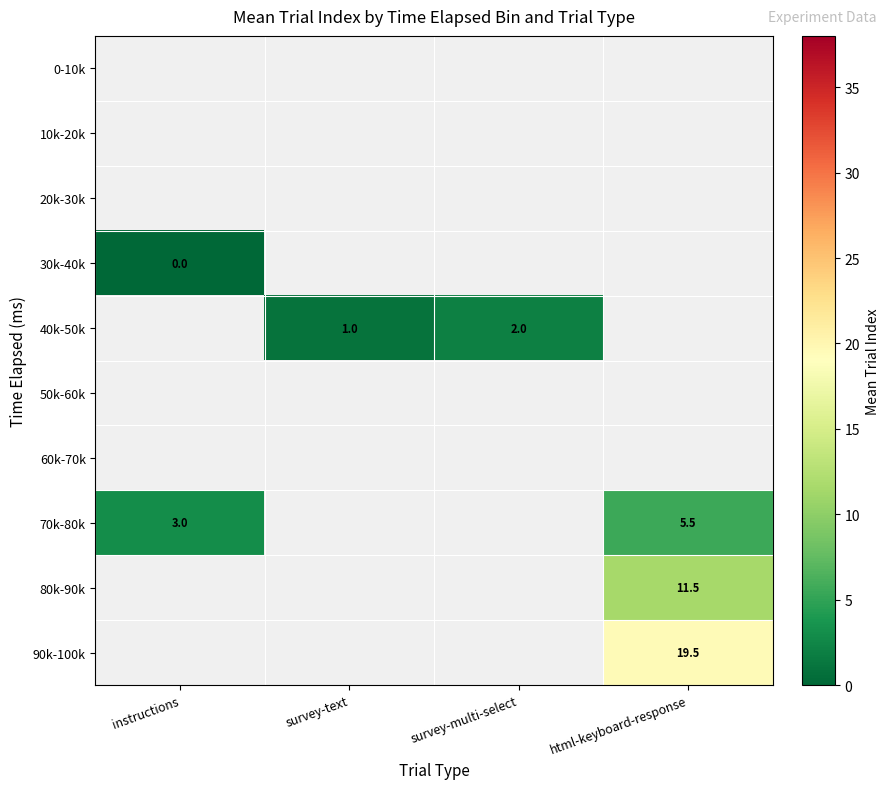

At which category does the chart reach its minimum across all series?

instructions